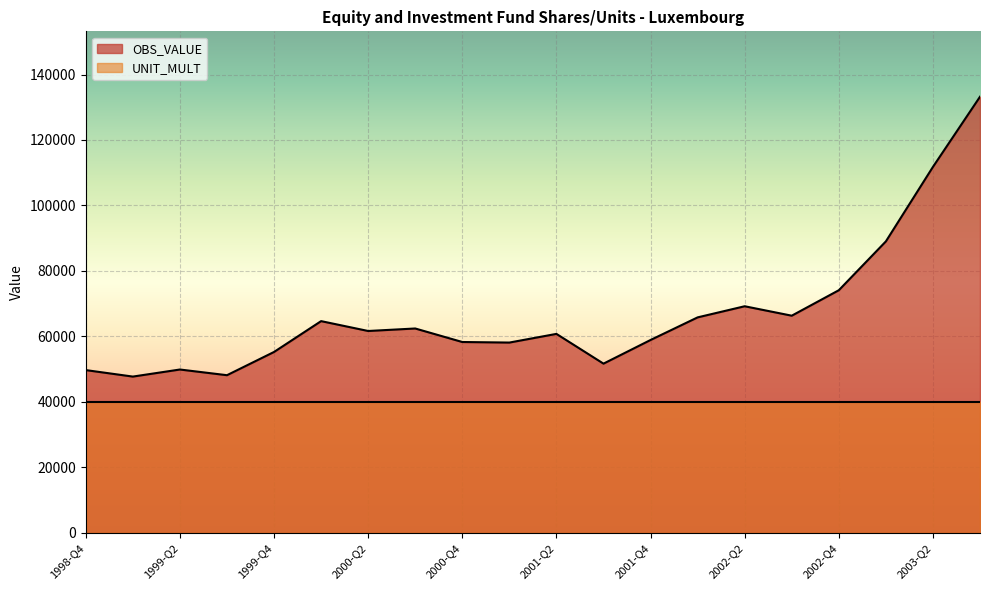

The chart shows a value of 58272.1 at 2000-Q4. True or false?

True